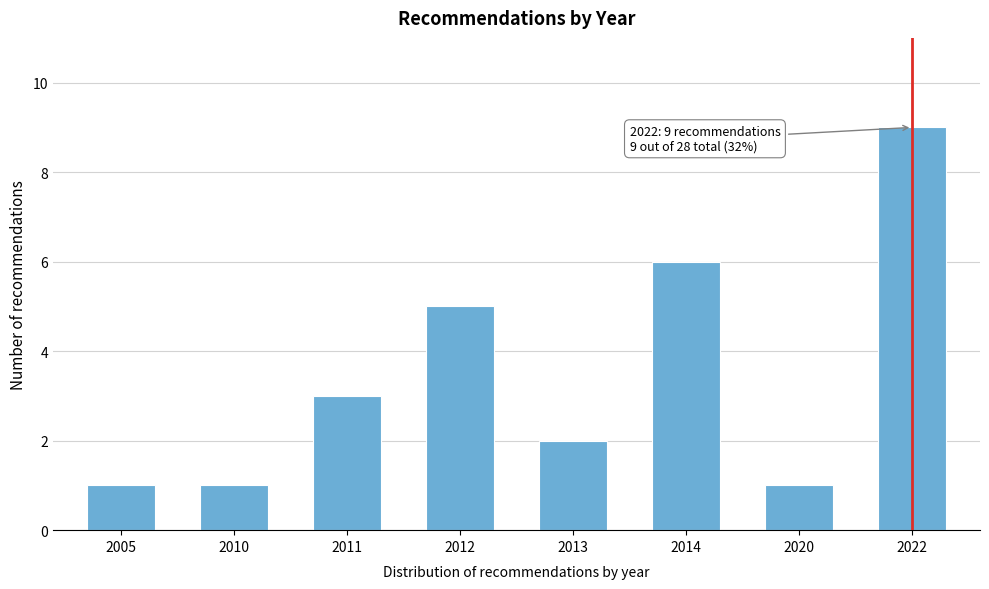

Reading right to left, list all the values displayed in this chart.

2022=9	2020=1	2014=6	2013=2	2012=5	2011=3	2010=1	2005=1